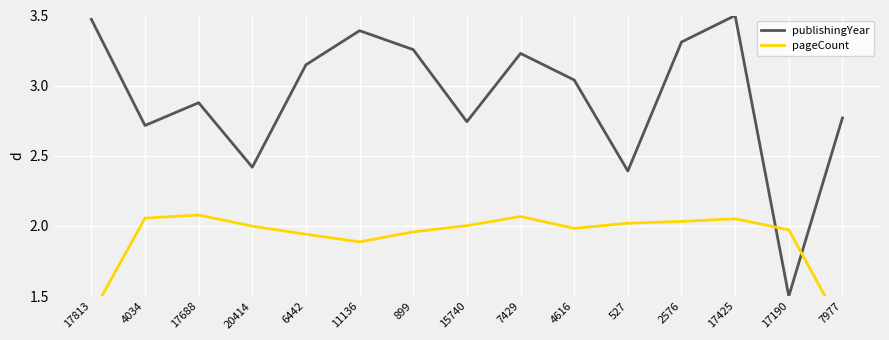

How many interior local valleys does the pageCount series have?

2